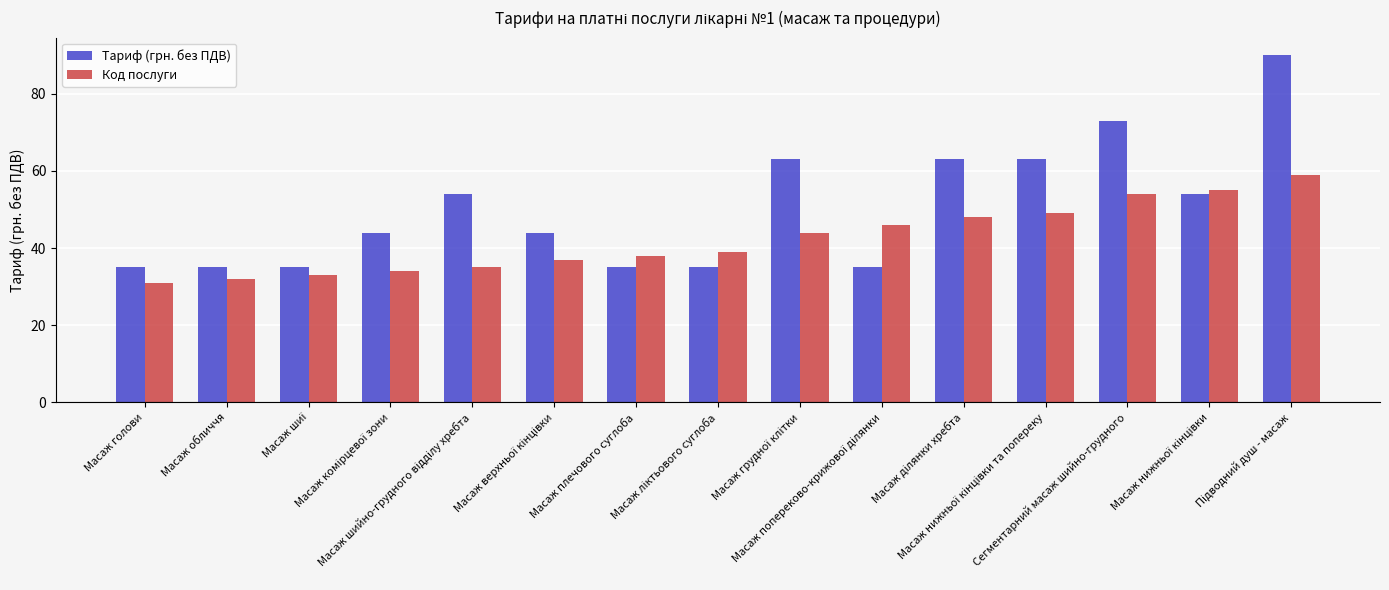

What is the smallest value displayed?

31